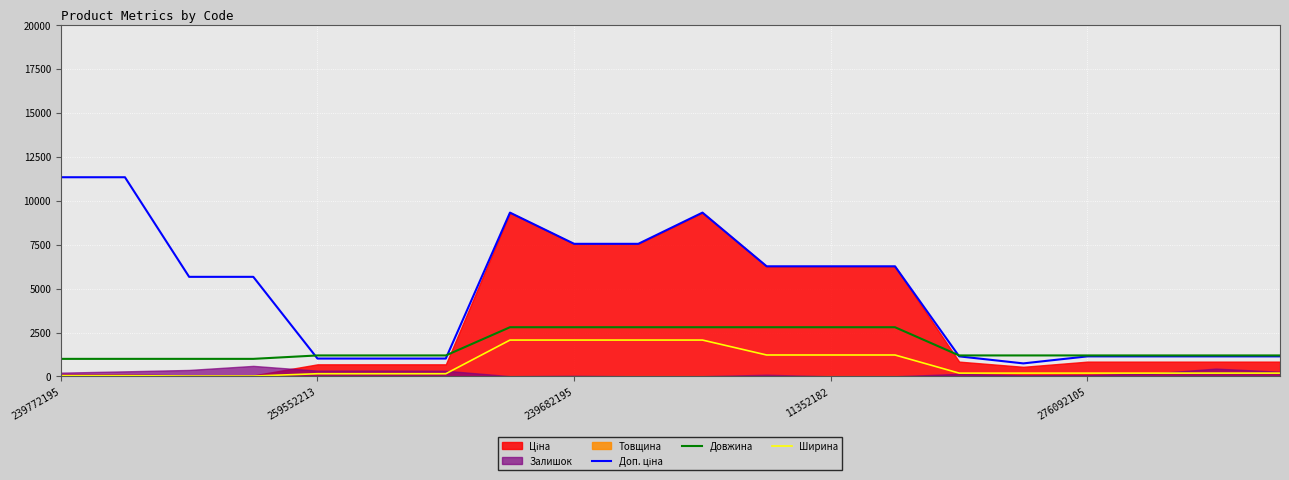

How many lines are shown in the chart?

3